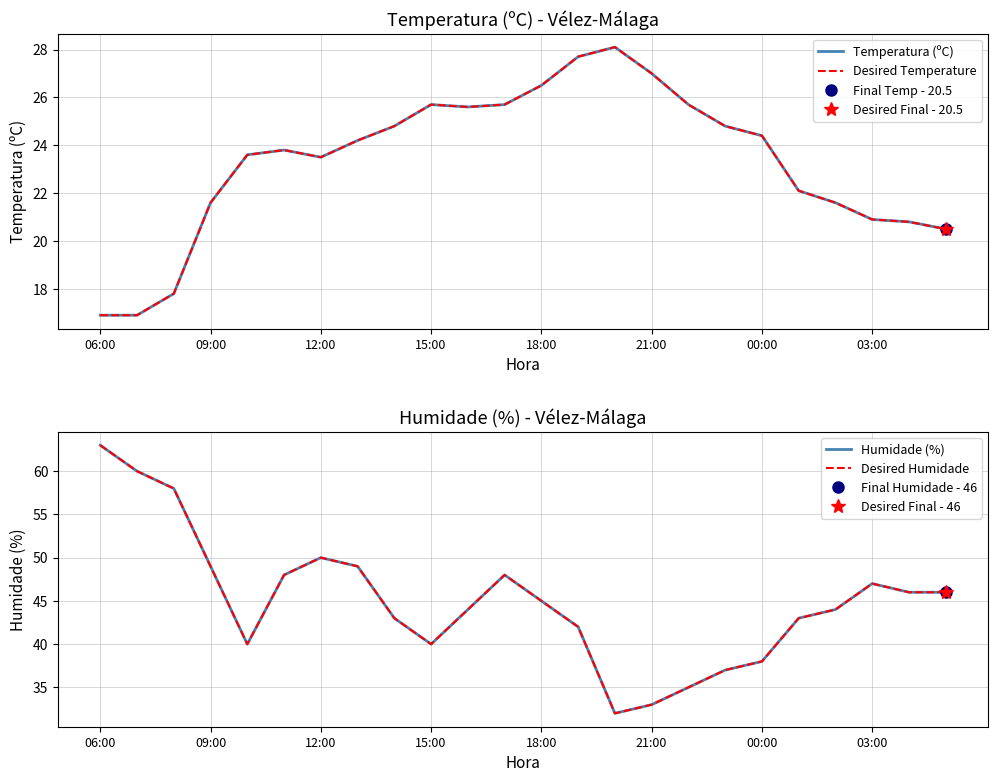

True or false: Desired Temperature and Humidade (%) intersect in this chart.

False